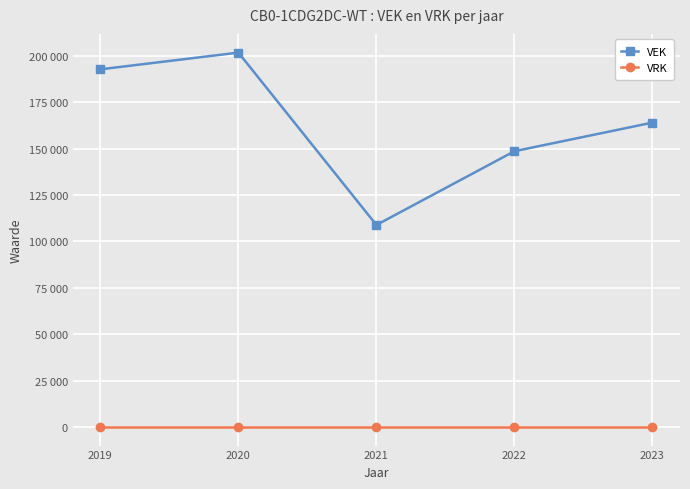

Reading left to right, transcribe all the data shown in this chart.

VEK: 192778	201798	108854	148624	164052
VRK: 0	0	0	0	0